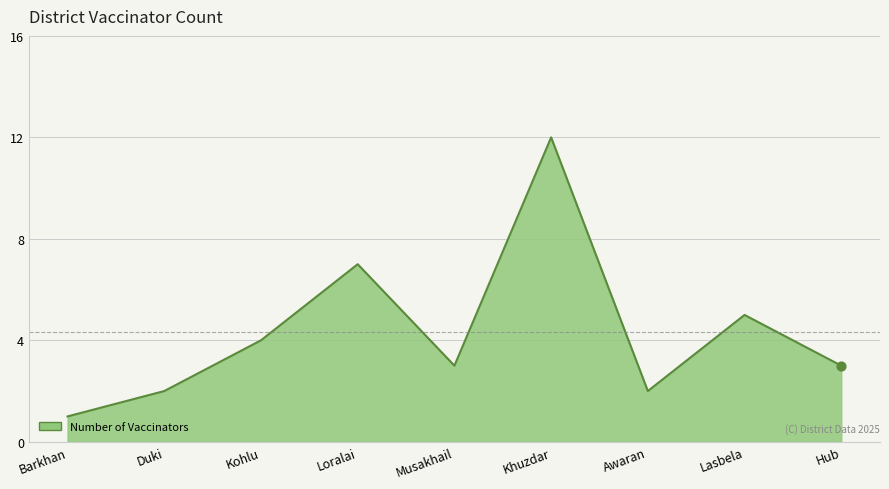

What is the change in value from Kohlu to Loralai?

+3